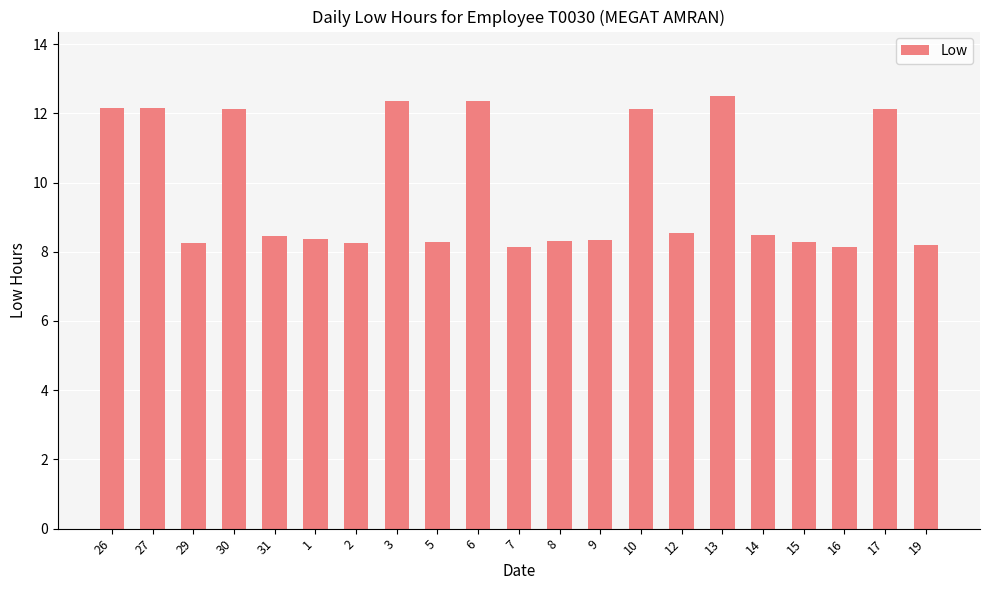

What is the sum of all values?

205.9